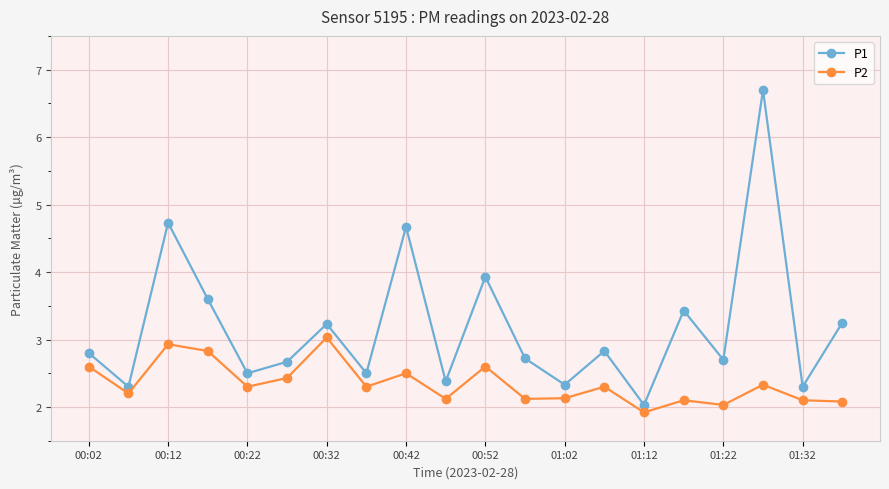

What is the minimum value shown in the chart?

1.9